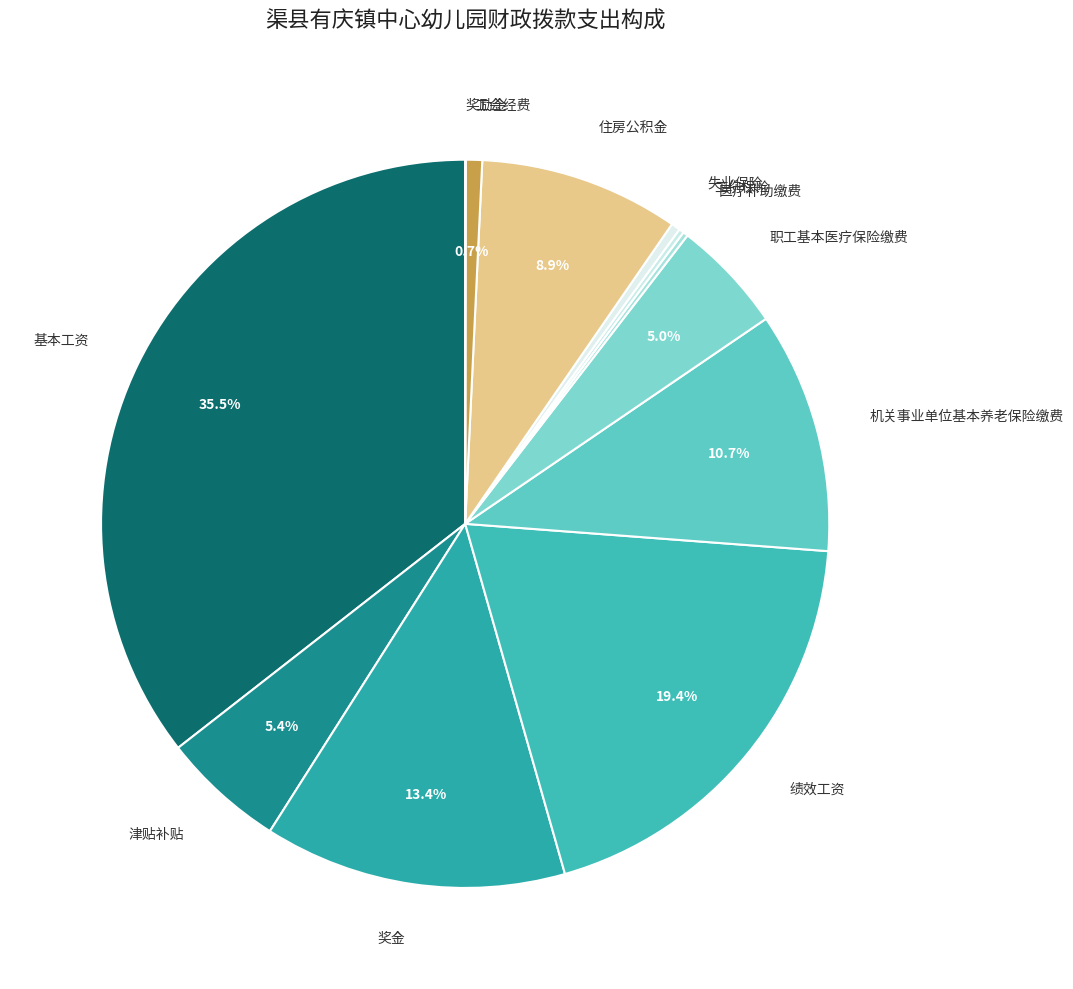

What is the largest slice in the pie chart?

基本工资